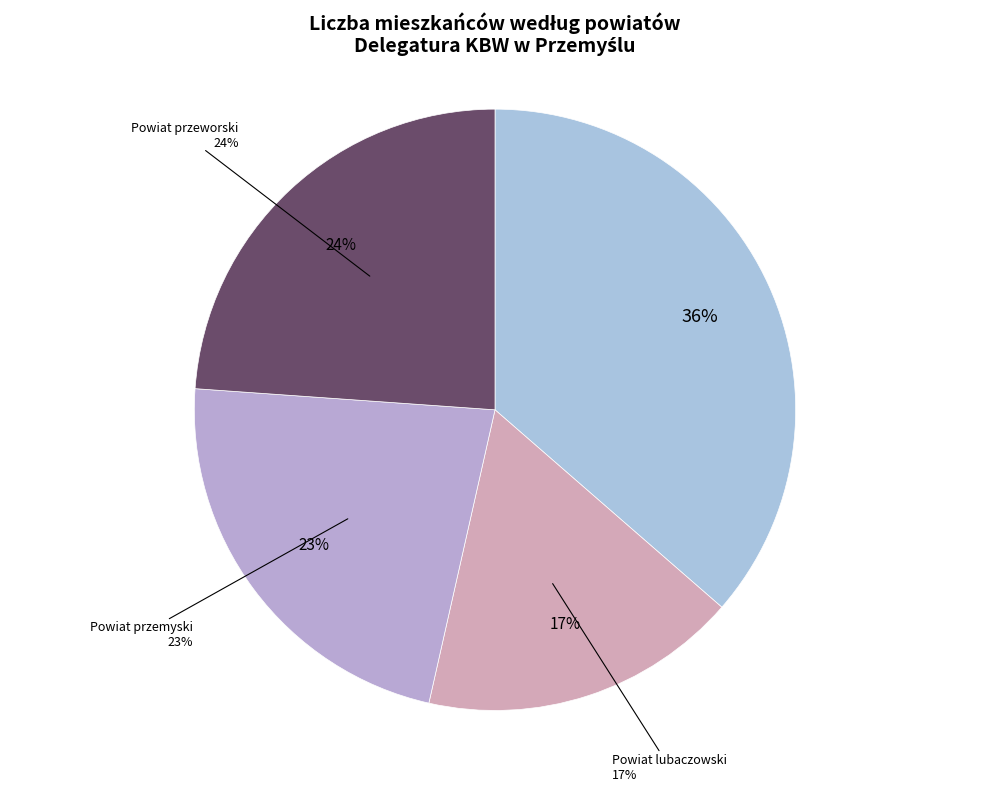

The Powiat lubaczowski slice represents 23% of the pie. True or false?

False